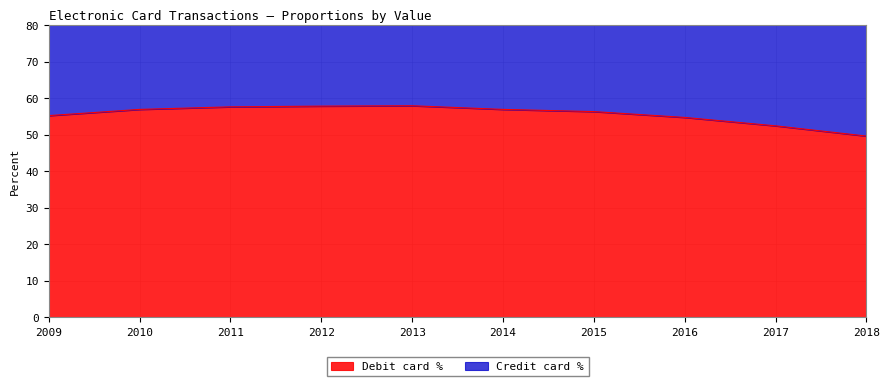

Rank the categories by value from lowest to highest.

2018, 2017, 2016, 2009, 2015, 2010, 2014, 2011, 2012, 2013